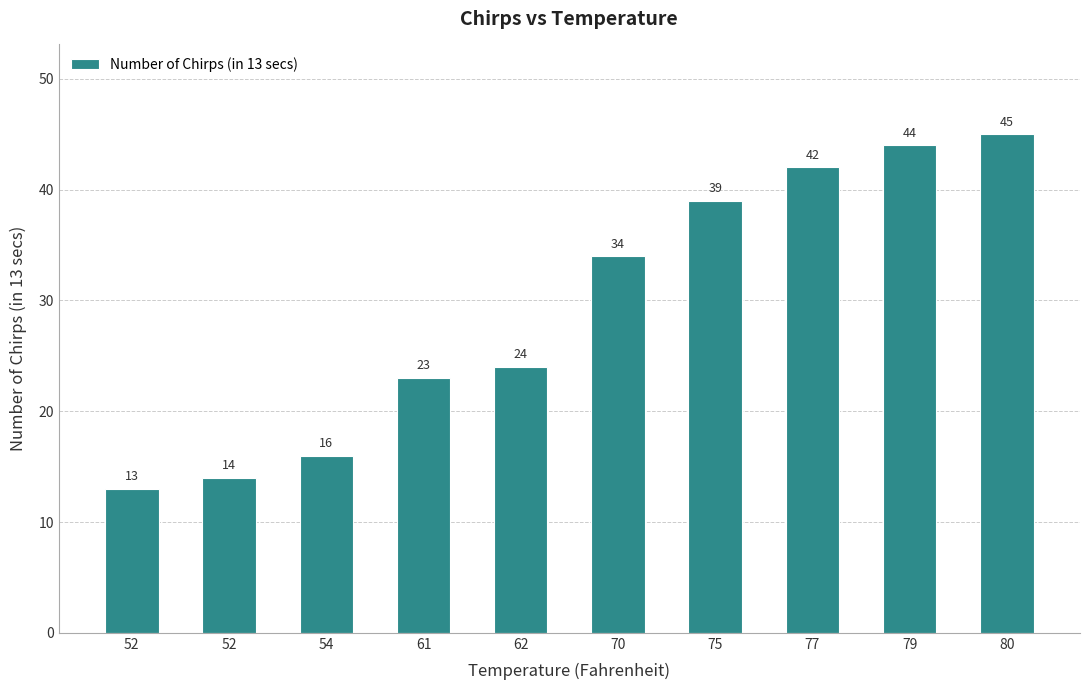

What is the difference between the values at 75 and 52?

25